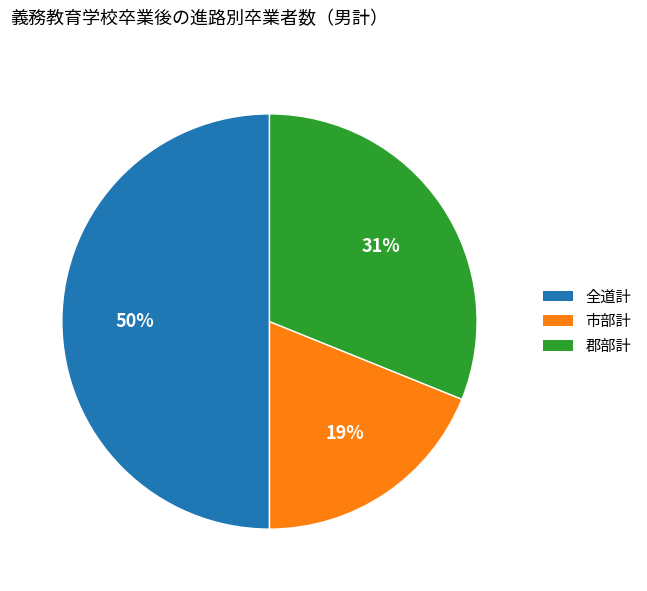

The 市部計 slice represents 19% of the pie. True or false?

True